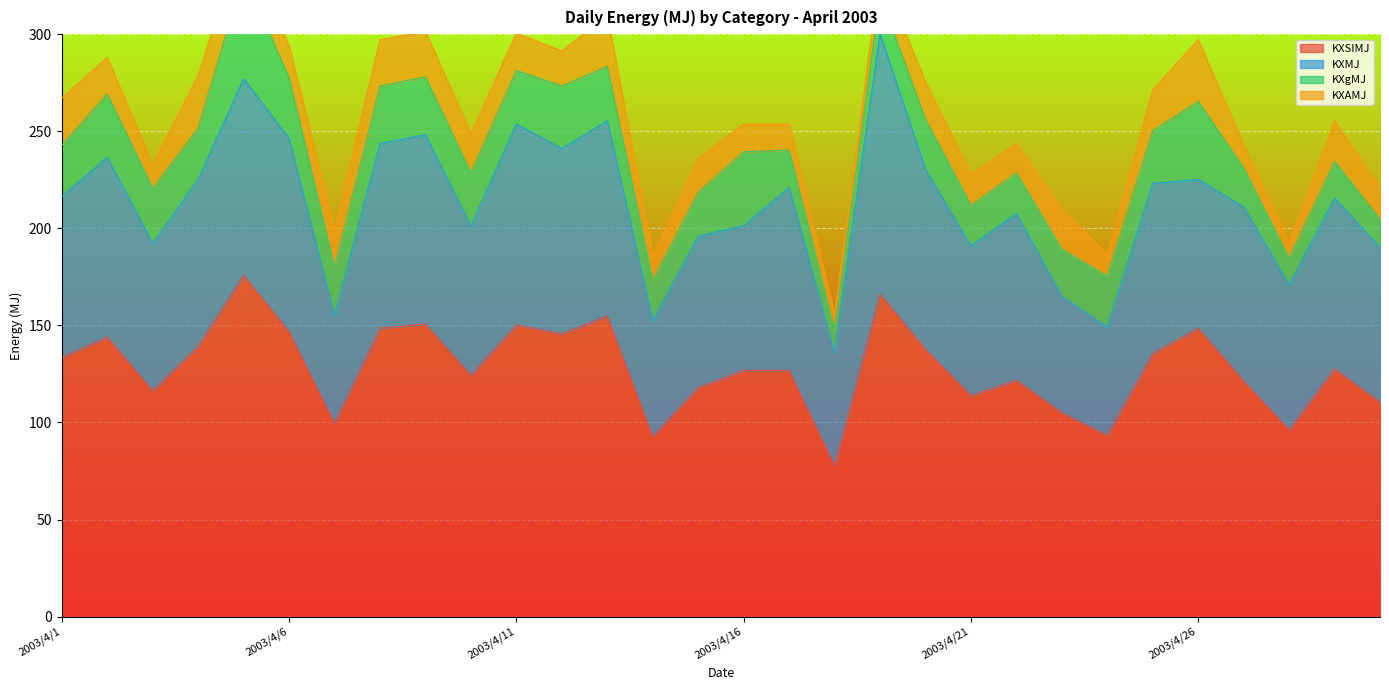

At how many categories does at least one series exceed 112?

23